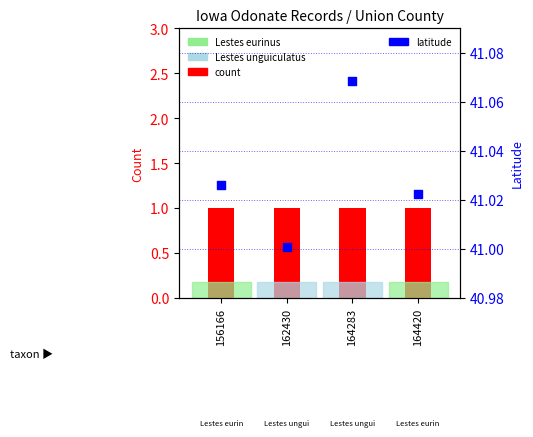

Which series reaches the maximum Y coordinate?

latitude